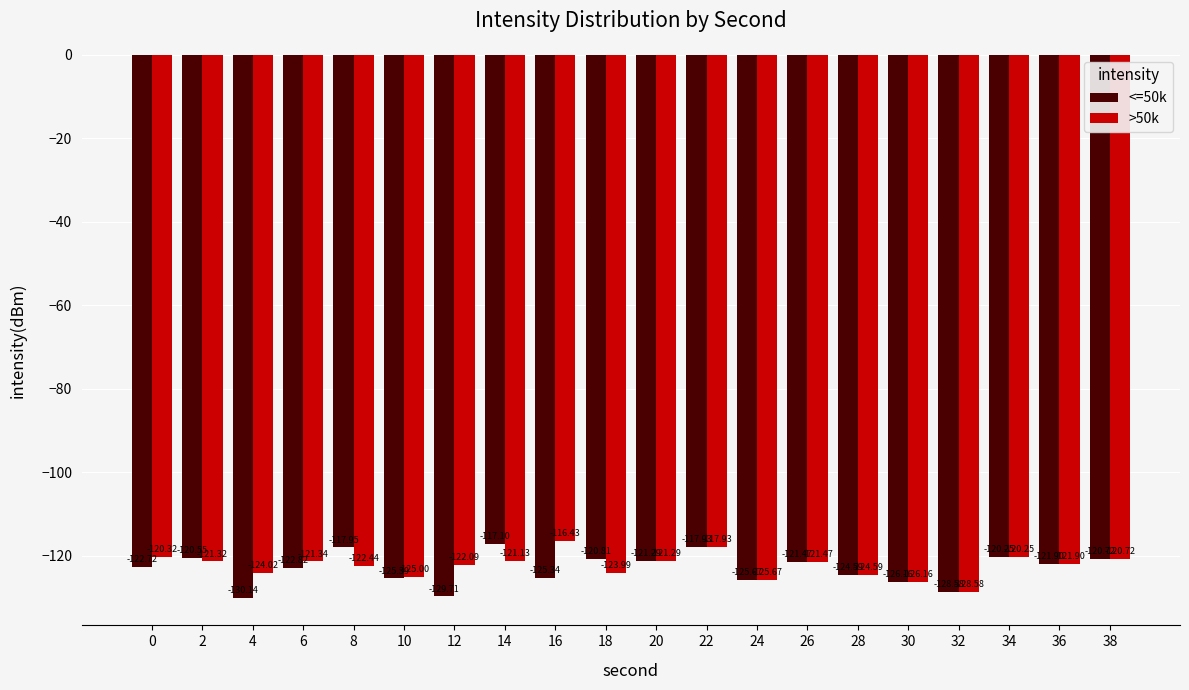

Is it true that <=50k equals -210.1 at 0?

False